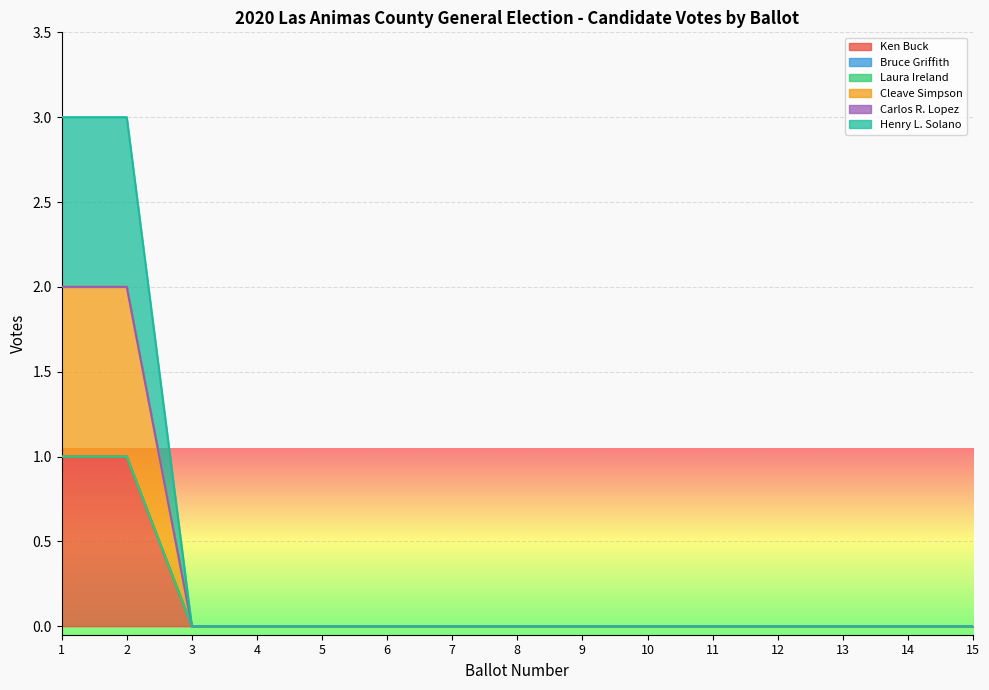

At which label is Ken Buck closest to 0?

3